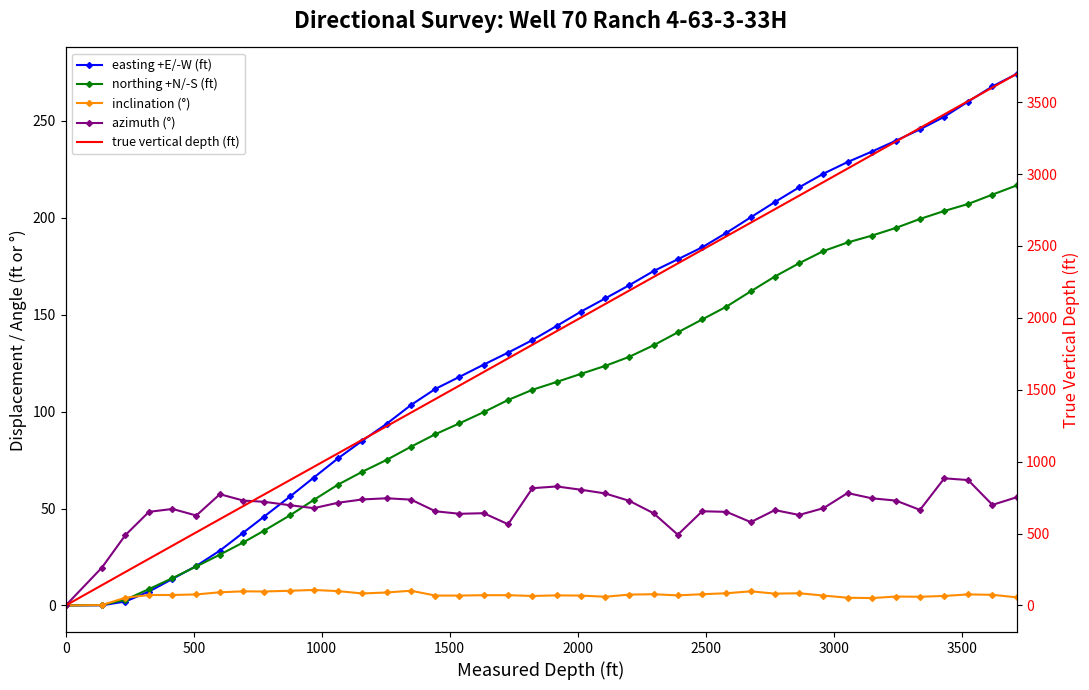

Which series has the largest range (max minus min)?

true vertical depth (ft)